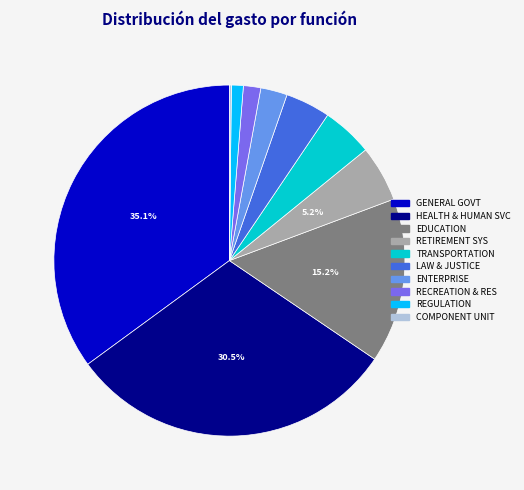

Is there any slice that represents more than half of the pie?

No